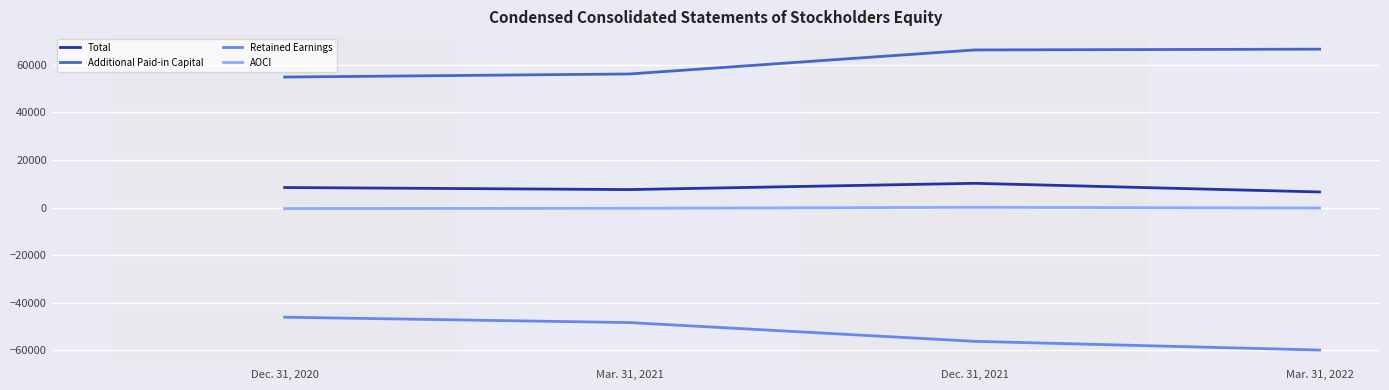

True or false: Additional Paid-in Capital and Retained Earnings cross at least once.

False